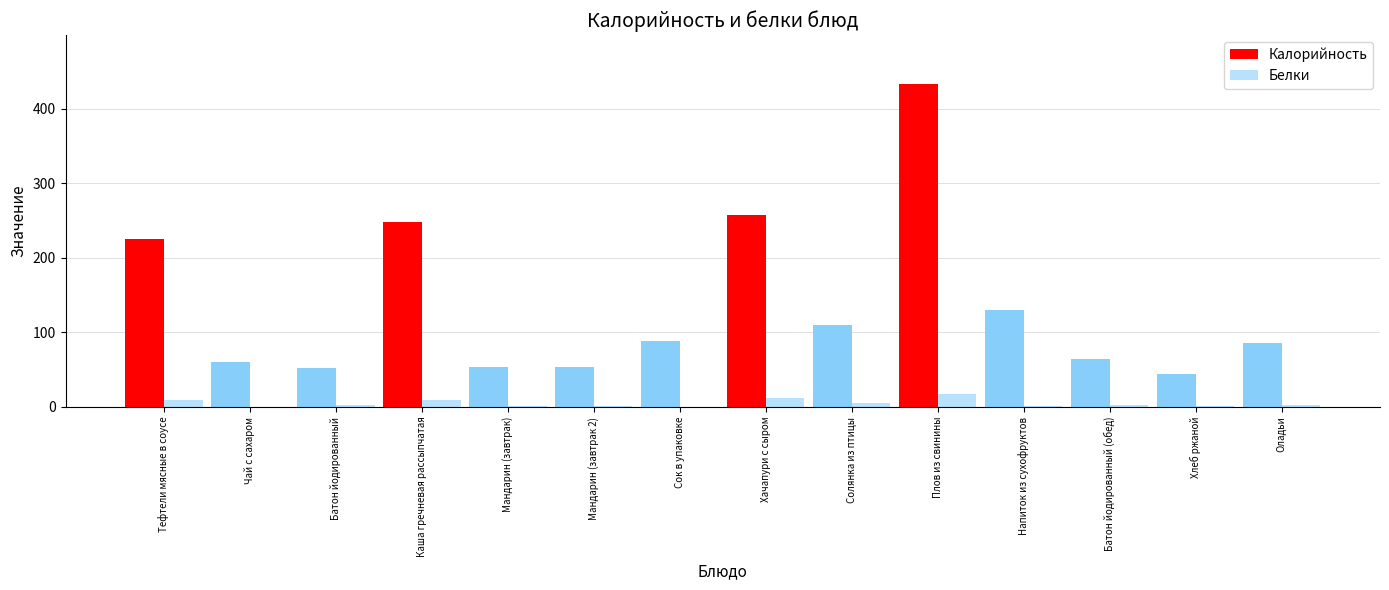

Which series has the widest spread of values?

Калорийность